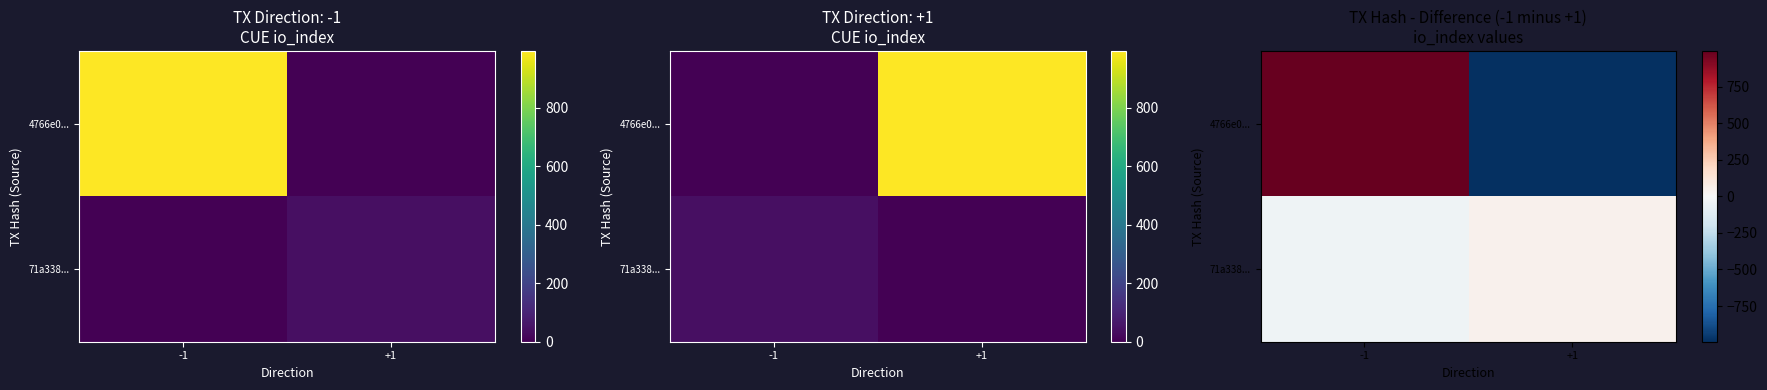

How many values in the 71a338... series are below 39?

1